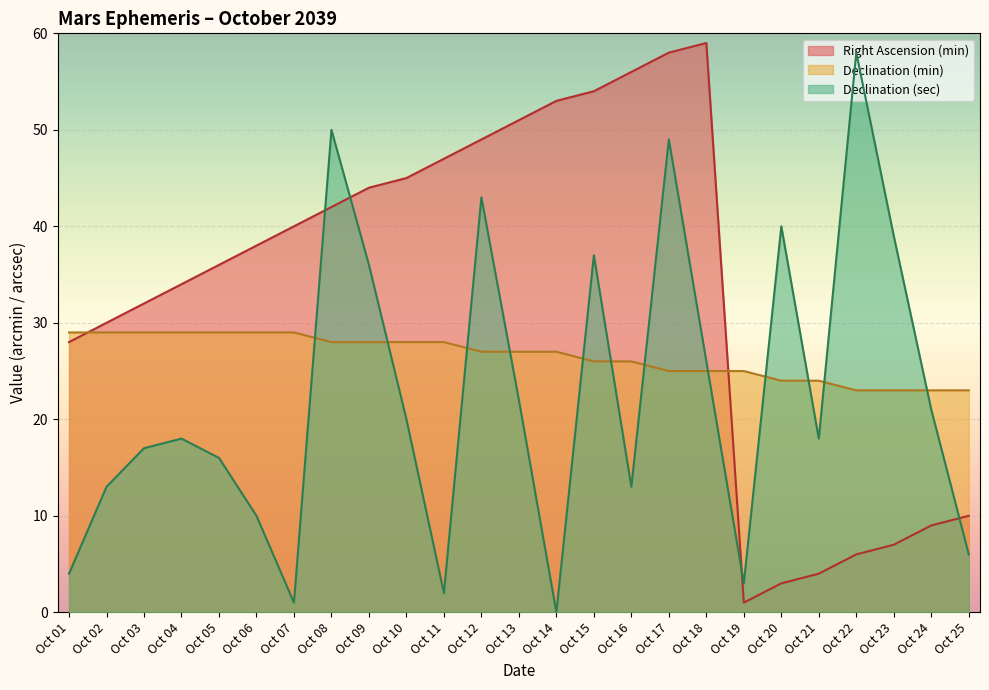

How many lines are shown in the chart?

3